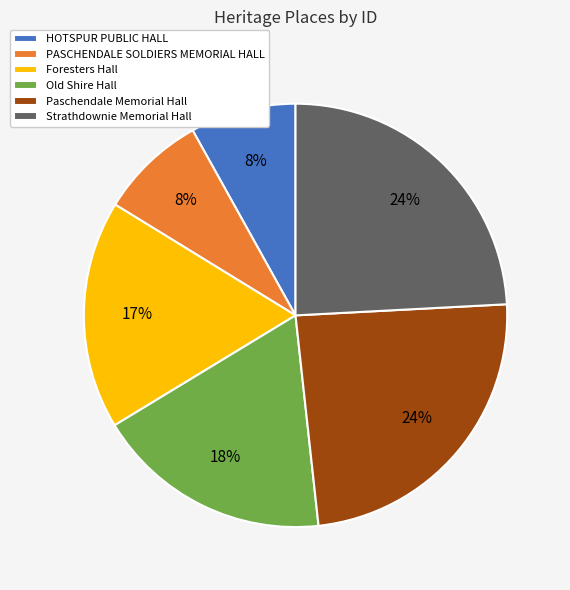

To the nearest percent, what is the difference between the largest and smallest slice percentages?

16%